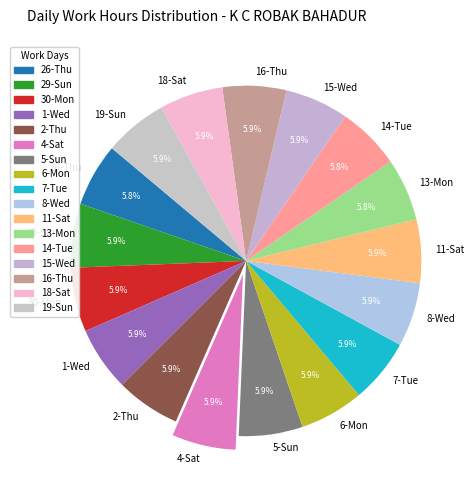

True or false: 13-Mon accounts for 6% of the total.

True